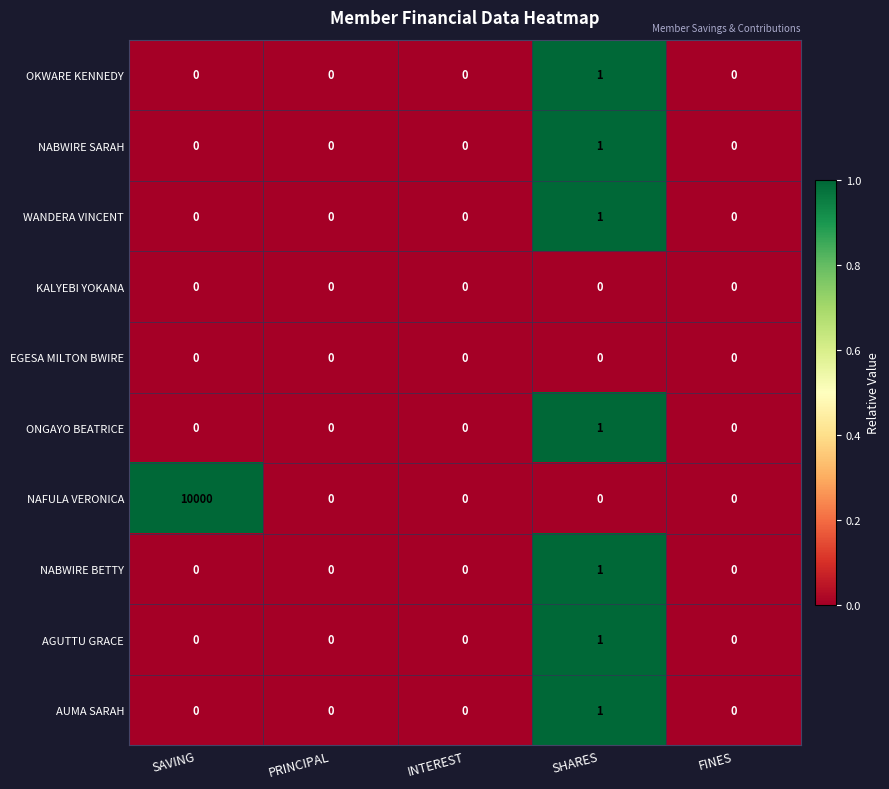

At which category is the sum across all series the highest?

SAVING